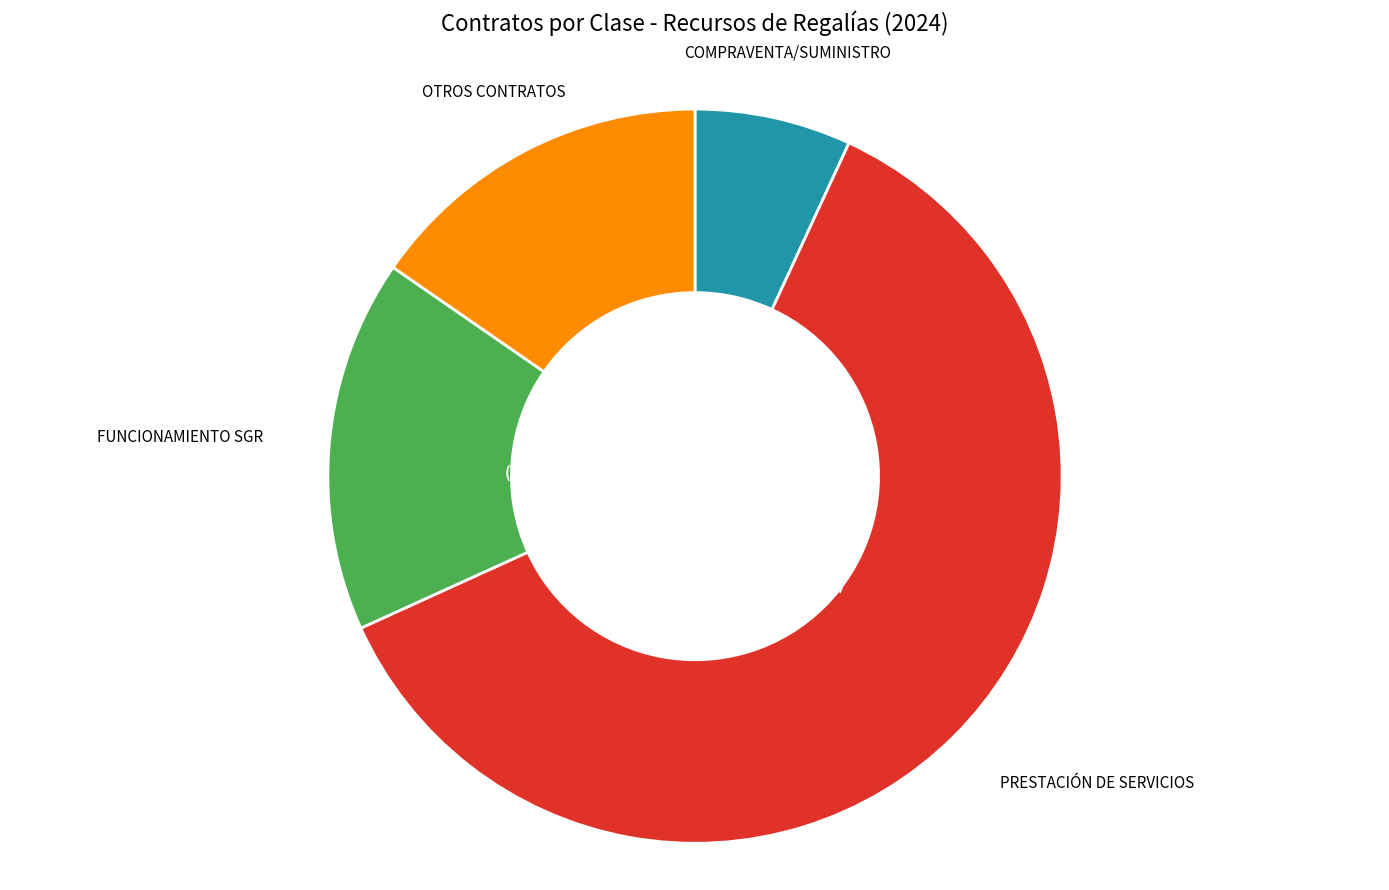

How many segments does this pie chart have?

4